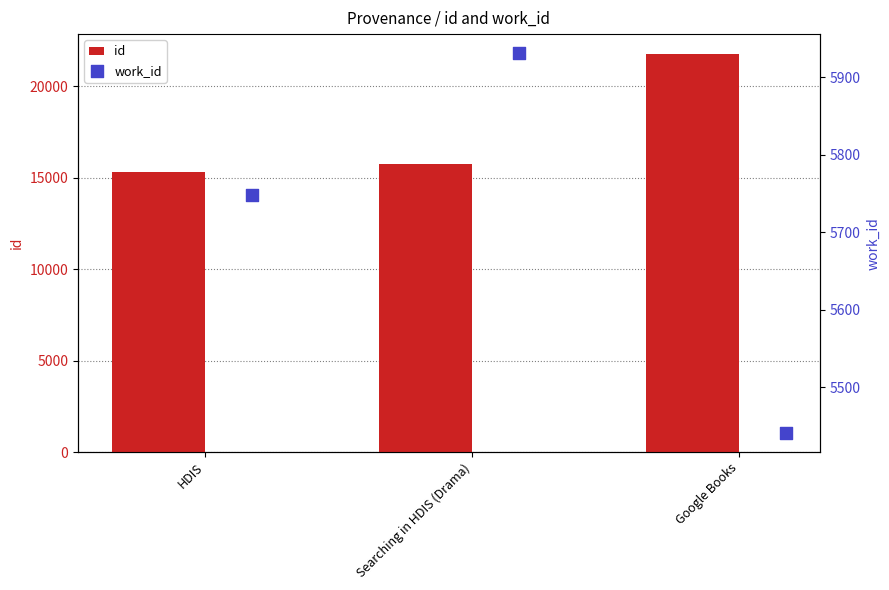

Which series contains the lowest Y value?

work_id